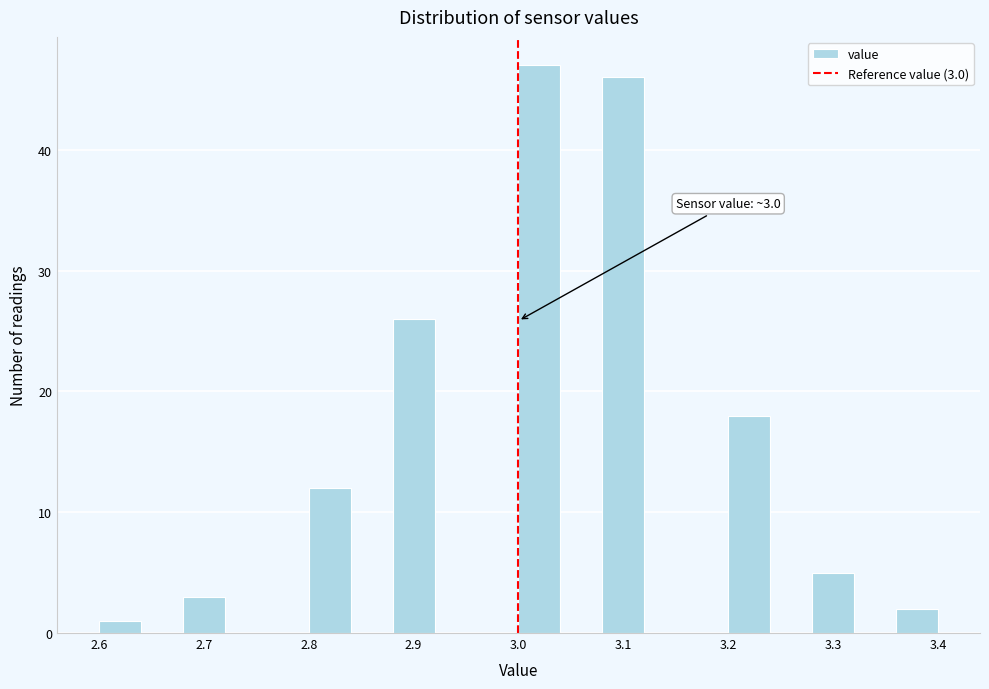

Which range on the x-axis has the tallest bar?

3.00 to 3.04